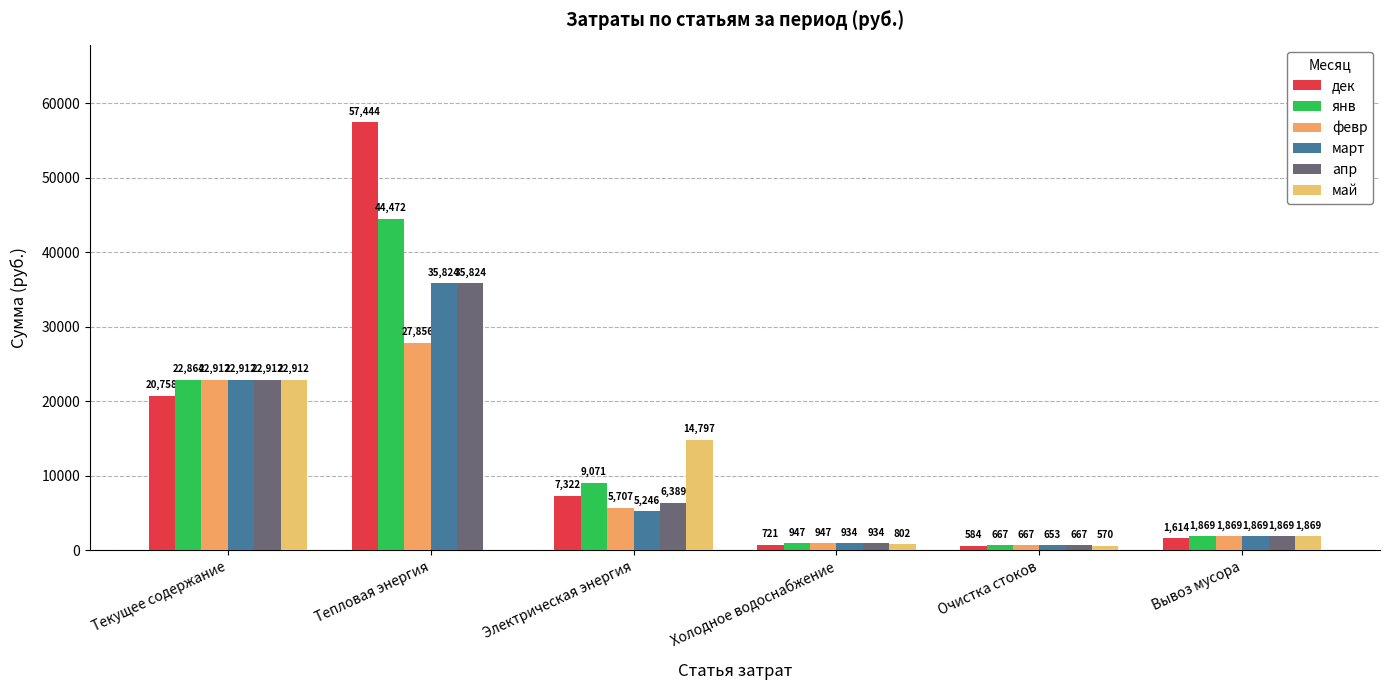

What is the average value of the май series?

6824.8